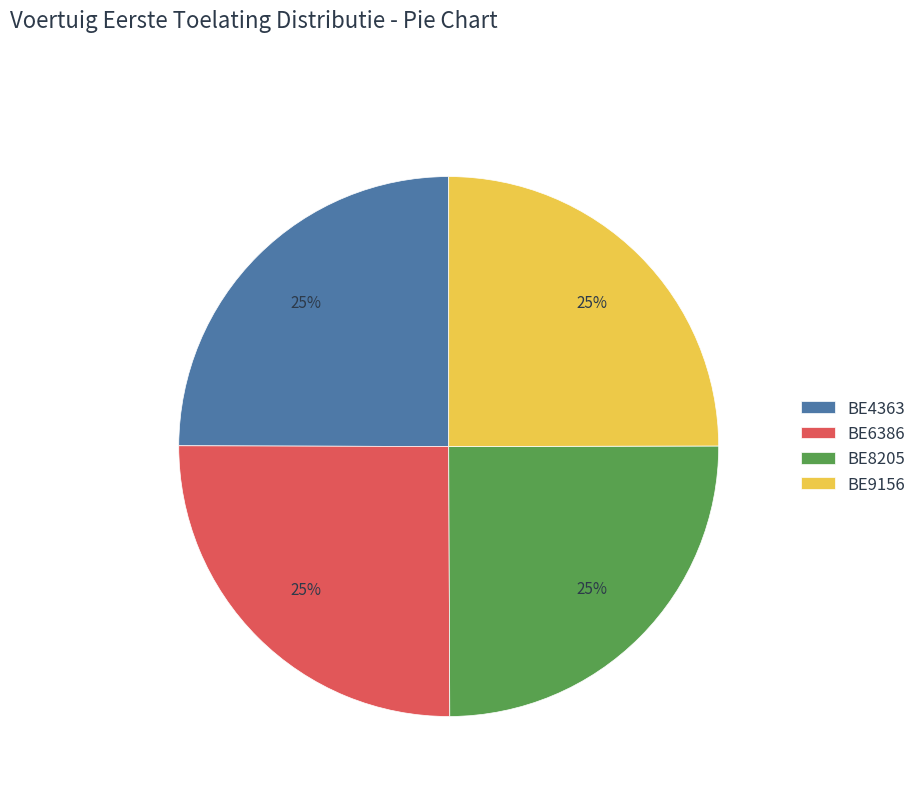

Approximately how many times larger is the value at BE8205 compared to BE4363?

1.0